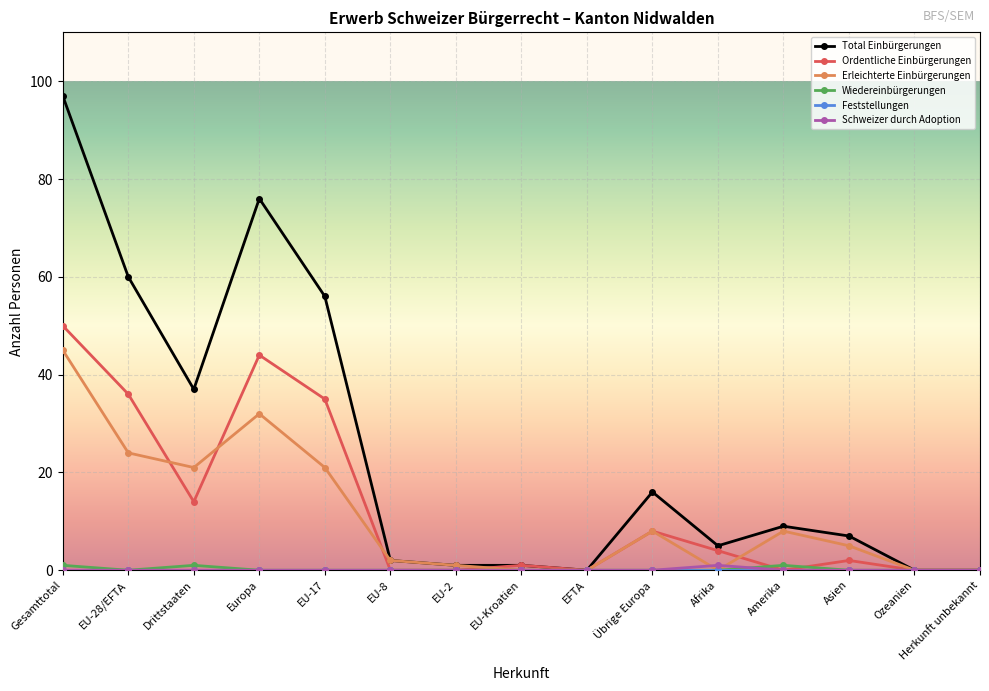

What is the sum of the Erleichterte Einbürgerungen values at EU-2 and Ozeanien?

1